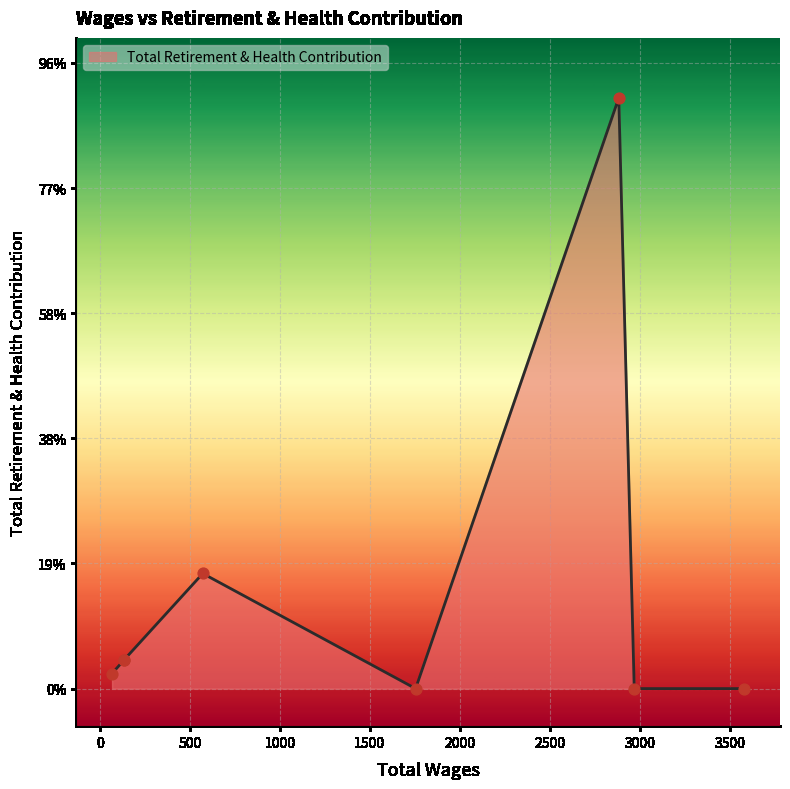

Which has a higher value, 2884.0 or 68.0?

2884.0